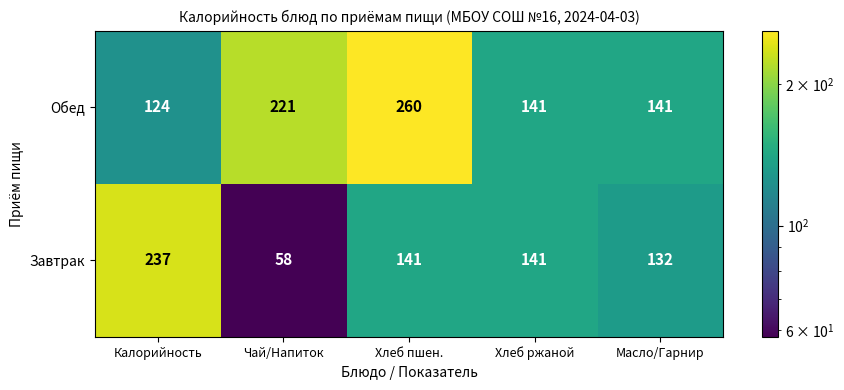

Which series has the widest spread of values?

Завтрак